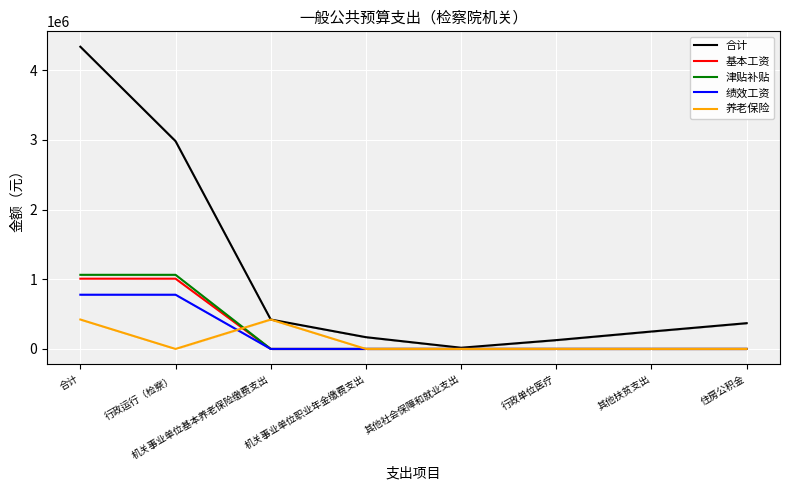

Which series has the widest spread of values?

合计